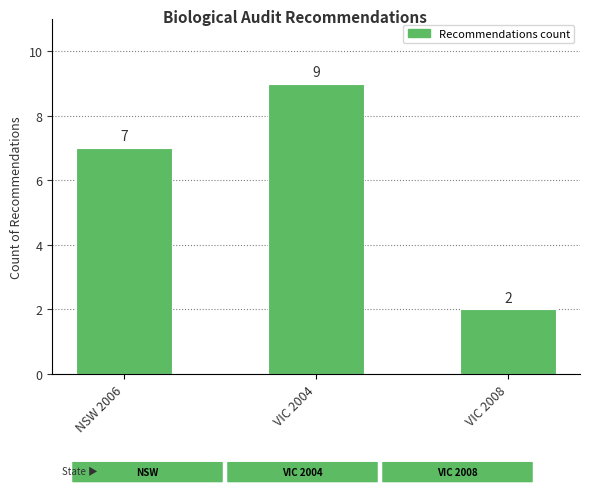

What is the sum of the values at VIC 2004 and NSW 2006?

16